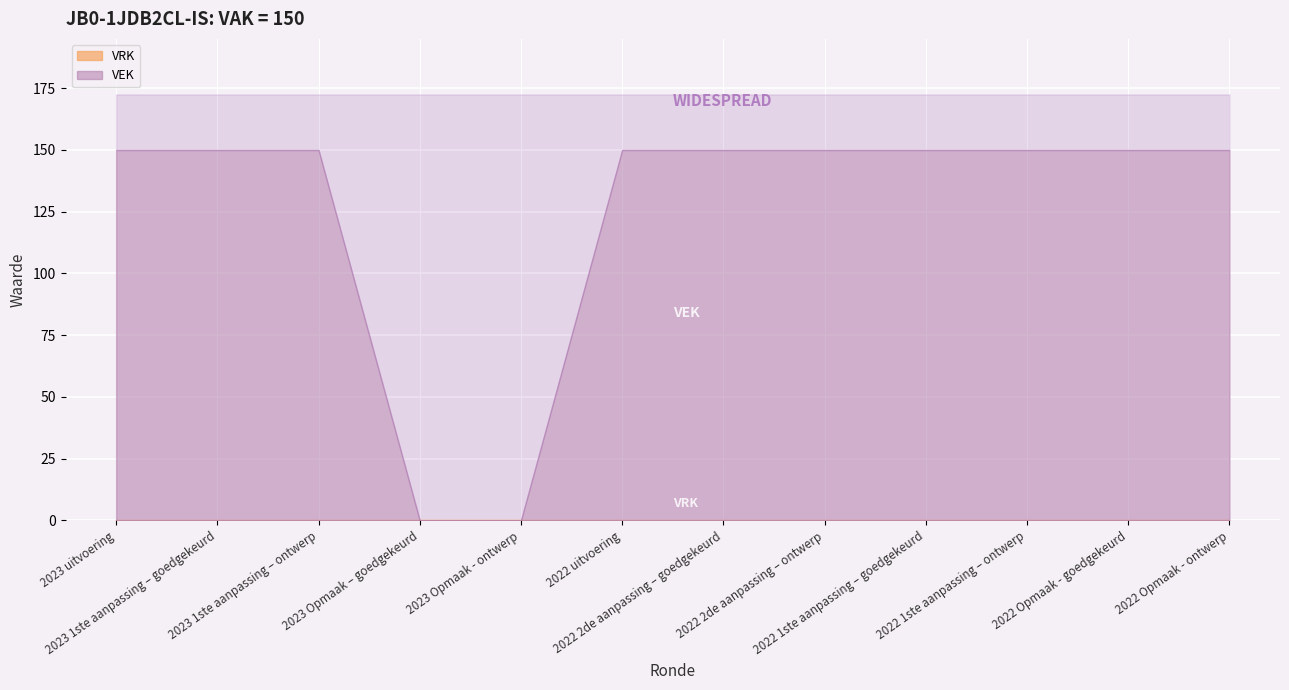

What is the sum of all VEK values?

1500